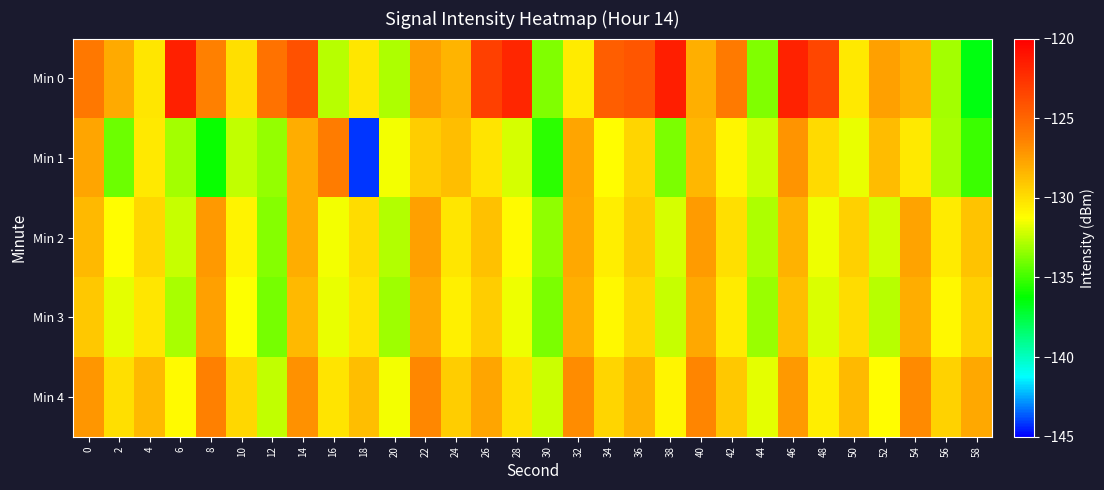

Reading left to right, what are all the values shown in this chart?

Min 0: 0=-125.9	2=-127.9	4=-130.3	6=-121.6	8=-126.3	10=-130.0	12=-125.6	14=-124.1	16=-132.6	18=-130.3	20=-132.8	22=-127.5	24=-128.4	26=-123.2	28=-121.9	30=-133.8	32=-130.5	34=-124.6	36=-124.3	38=-121.5	40=-128.1	42=-126.0	44=-133.7	46=-121.8	48=-123.5	50=-130.4	52=-127.6	54=-128.3	56=-133.0	58=-136.6
Min 1: 0=-127.7	2=-134.2	4=-130.4	6=-133.1	8=-136.0	10=-132.5	12=-133.4	14=-128.1	16=-126.1	18=-144.2	20=-131.5	22=-129.3	24=-128.7	26=-130.2	28=-132.1	30=-135.4	32=-127.8	34=-131.2	36=-129.6	38=-133.8	40=-128.4	42=-130.9	44=-132.3	46=-127.1	48=-129.8	50=-131.7	52=-128.6	54=-130.4	56=-132.9	58=-135.1
Min 2: 0=-128.5	2=-131.2	4=-129.7	6=-132.4	8=-127.3	10=-130.8	12=-133.6	14=-128.1	16=-131.5	18=-129.9	20=-132.7	22=-127.6	24=-130.3	26=-128.8	28=-131.1	30=-133.4	32=-127.9	34=-130.6	36=-129.2	38=-132.1	40=-127.4	42=-130.0	44=-132.8	46=-128.3	48=-131.6	50=-129.4	52=-132.2	54=-127.7	56=-130.5	58=-128.9
Min 3: 0=-129.1	2=-131.8	4=-130.3	6=-132.9	8=-127.6	10=-131.3	12=-133.9	14=-128.5	16=-131.7	18=-130.2	20=-133.1	22=-128.0	24=-130.7	26=-129.3	28=-131.6	30=-133.8	32=-128.2	34=-131.0	36=-129.7	38=-132.4	40=-127.9	42=-130.5	44=-133.2	46=-128.7	48=-132.0	50=-129.9	52=-132.6	54=-128.1	56=-131.0	58=-129.4
Min 4: 0=-127.2	2=-130.0	4=-128.5	6=-131.1	8=-126.3	10=-129.7	12=-132.5	14=-127.0	16=-130.2	18=-128.7	20=-131.5	22=-126.6	24=-129.3	26=-127.8	28=-130.1	30=-132.3	32=-126.8	34=-129.6	36=-128.3	38=-130.9	40=-126.5	42=-129.1	44=-131.8	46=-127.3	48=-130.6	50=-128.5	52=-131.2	54=-126.7	56=-129.5	58=-127.9